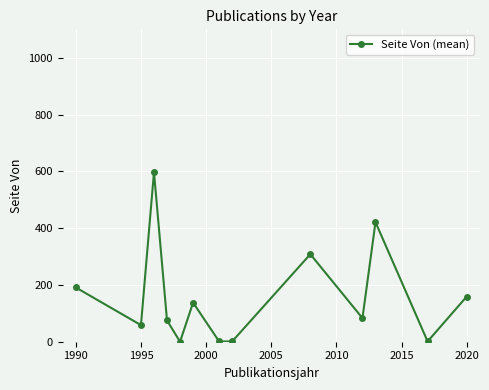

What is the greatest value displayed?

597.0